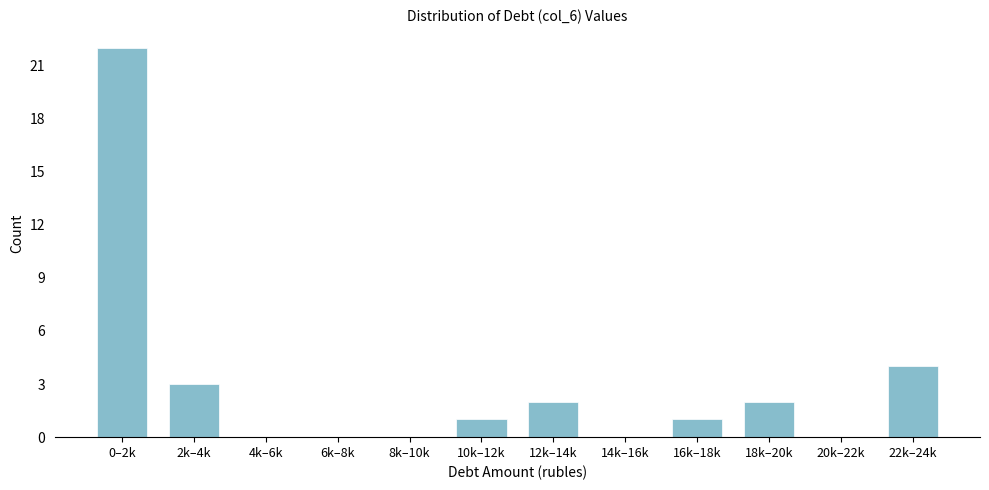

Reading left to right, extract all data points from this chart.

0–2k=22	2k–4k=3	4k–6k=0	6k–8k=0	8k–10k=0	10k–12k=1	12k–14k=2	14k–16k=0	16k–18k=1	18k–20k=2	20k–22k=0	22k–24k=4